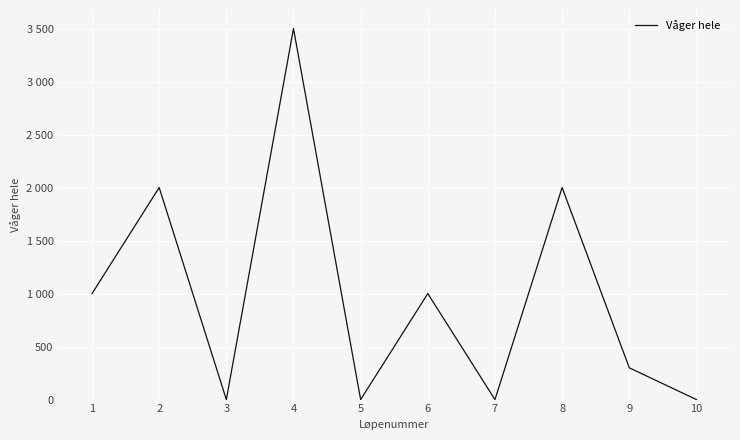

Which label corresponds to the largest value in the chart?

4